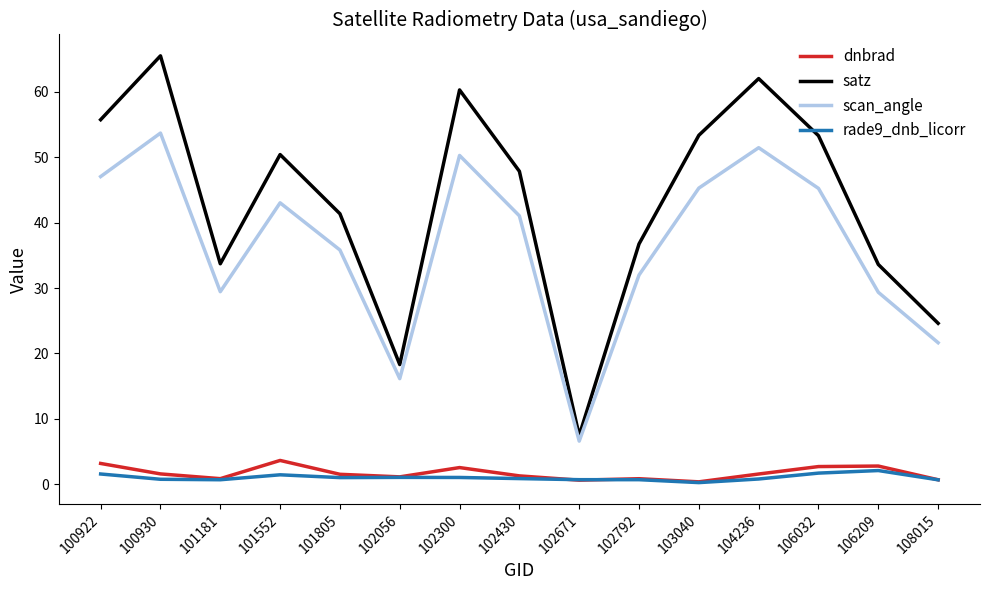

The value of scan_angle at 101181 is 29.4. True or false?

True